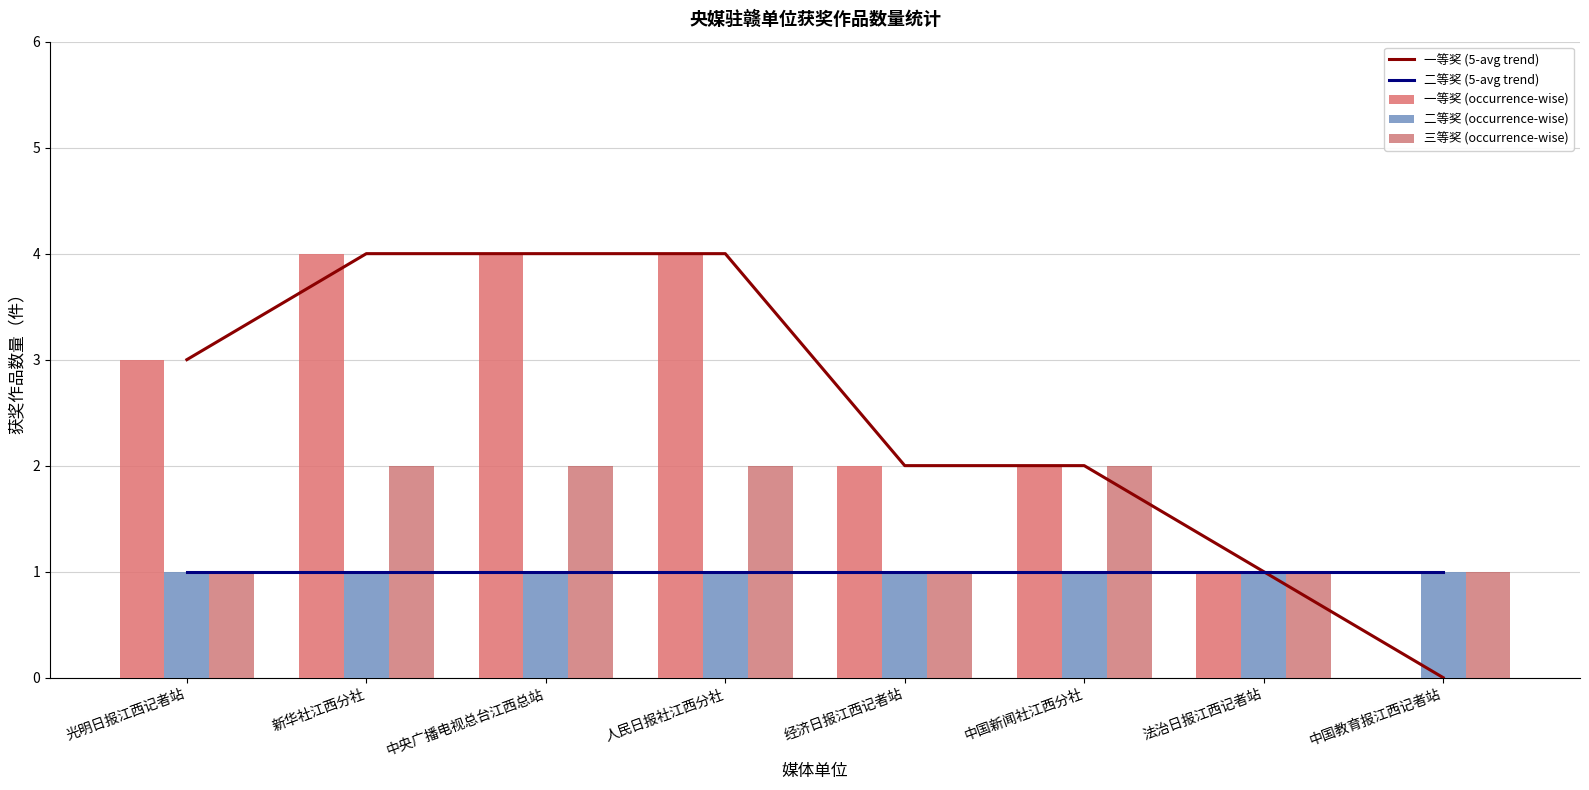

At how many categories does at least one series exceed 0?

8